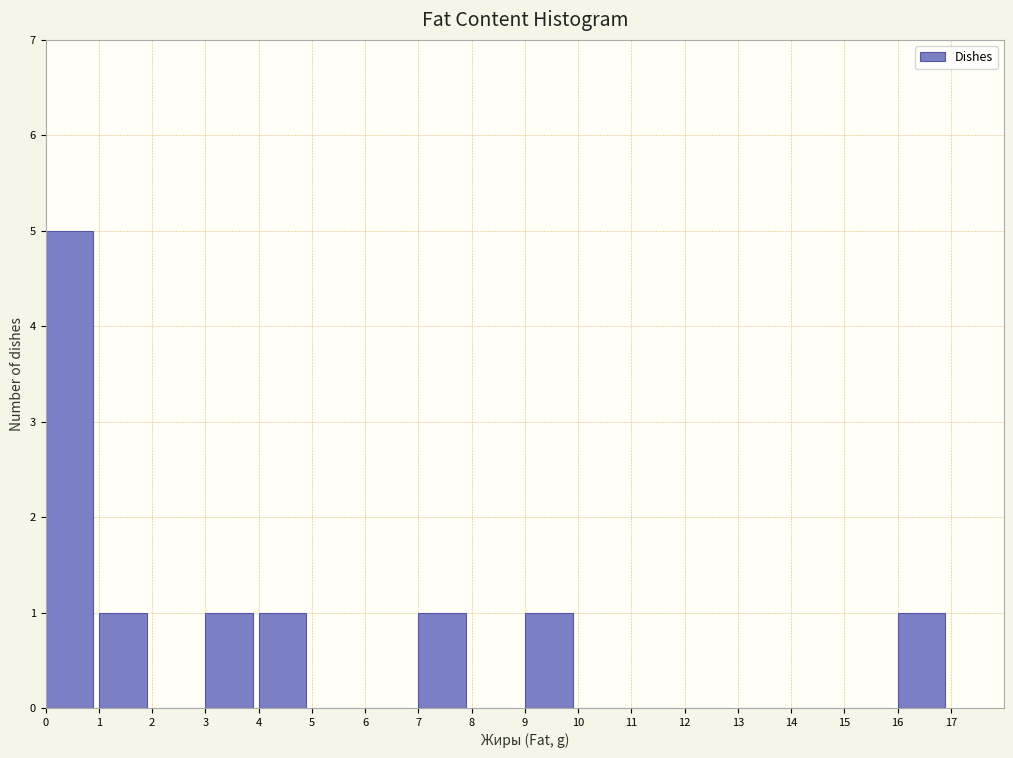

What is the height of the bar covering 16 to 17 on the x-axis? The values are not printed on the chart, so give them approximately, as read against the axis.

1